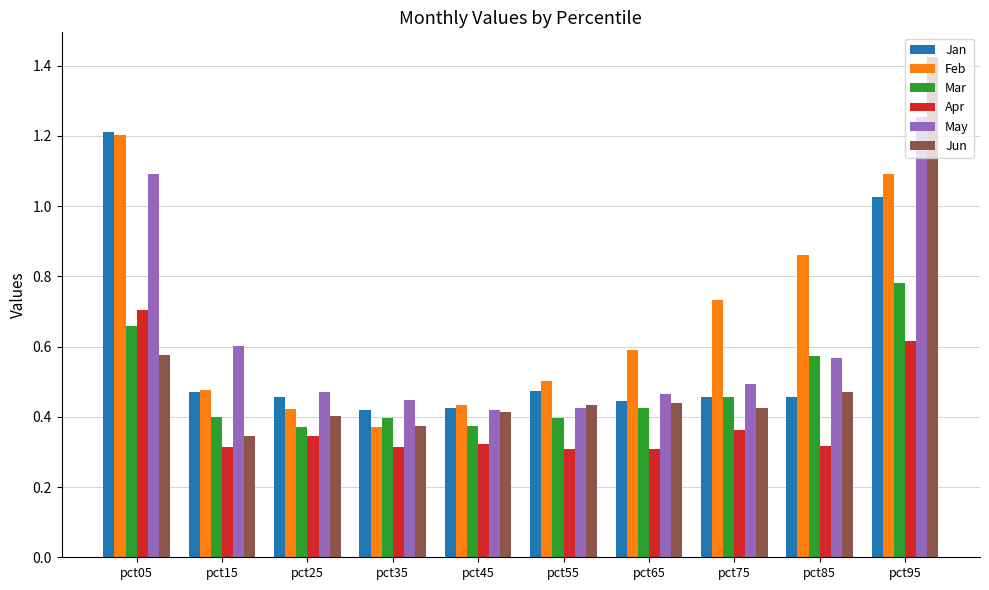

Is the value of Apr at pct75 greater than the value of Jan at pct25?

No